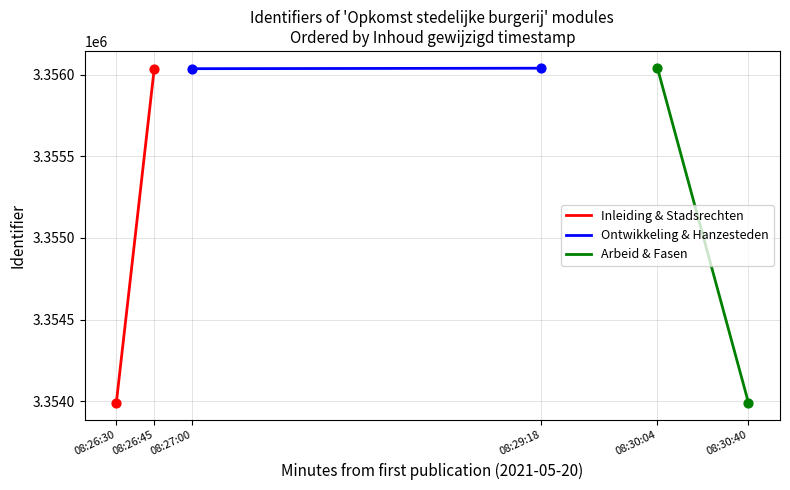

Is the value of Arbeid & Fasen at 08:26:45 greater than the value of Inleiding & Stadsrechten at 08:26:30?

Yes